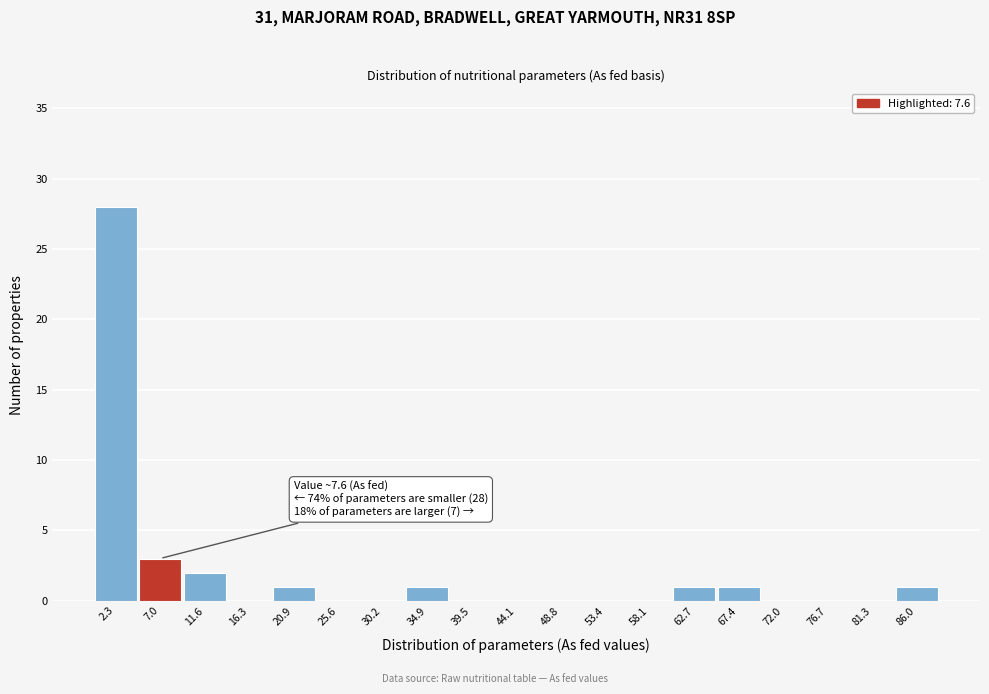

Over which range of the x-axis is the bar tallest?

0.0 to 4.5